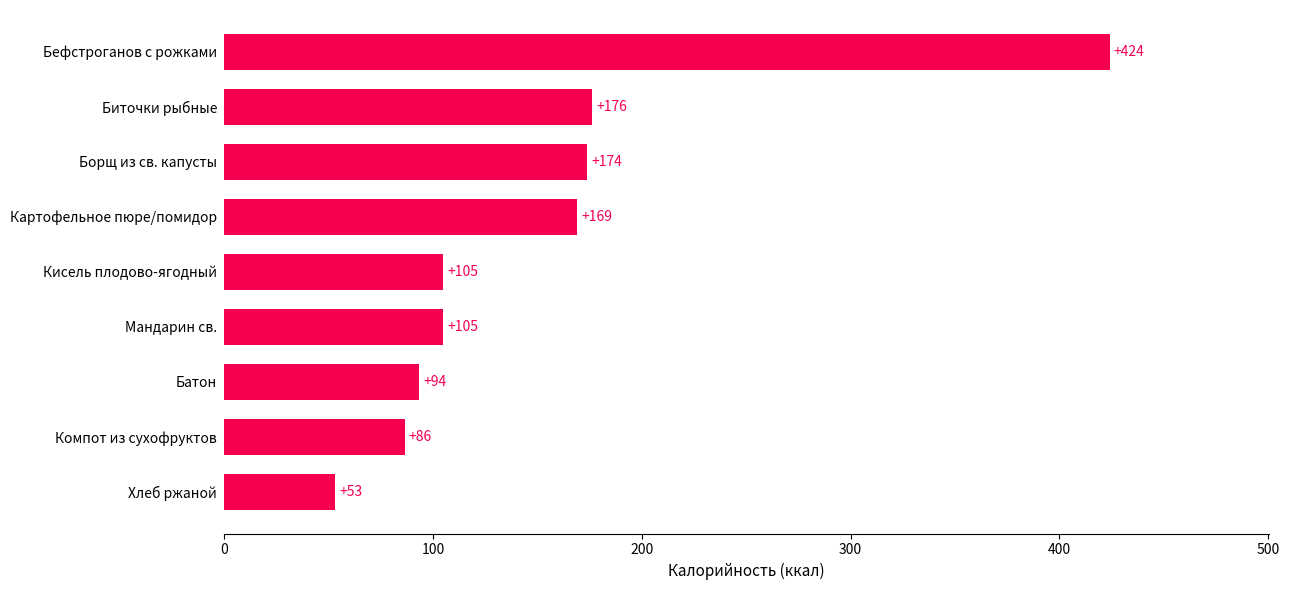

What is the sum of all values?

1386.5